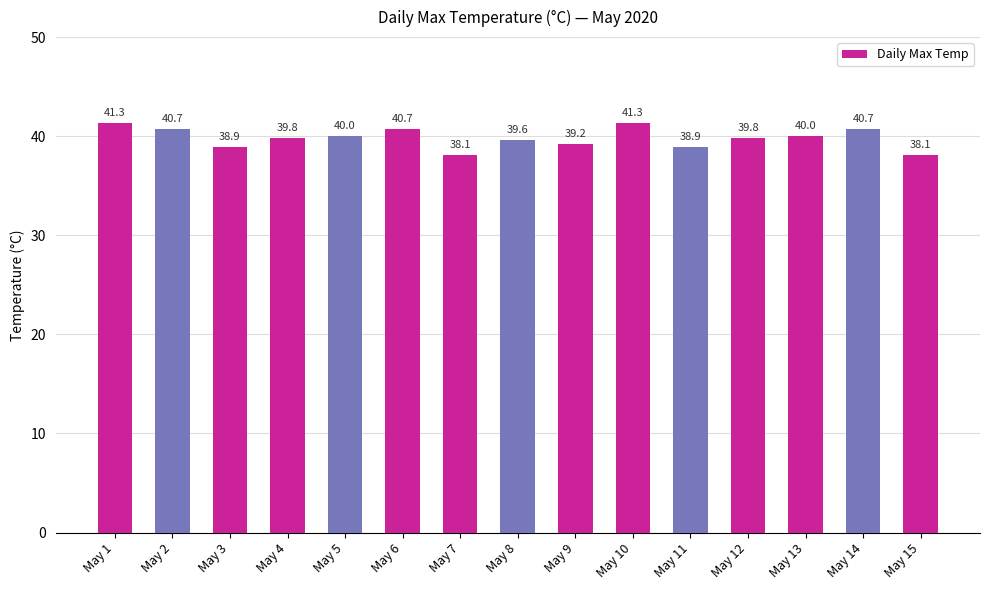

What is the value of the 2nd bar from the left?

40.7